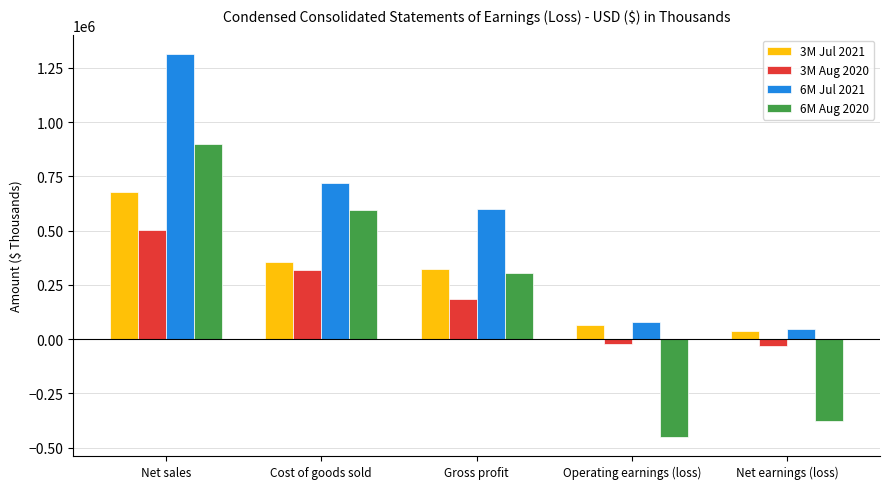

Which series changed the most between Cost of goods sold and Operating earnings (loss)?

6M Aug 2020